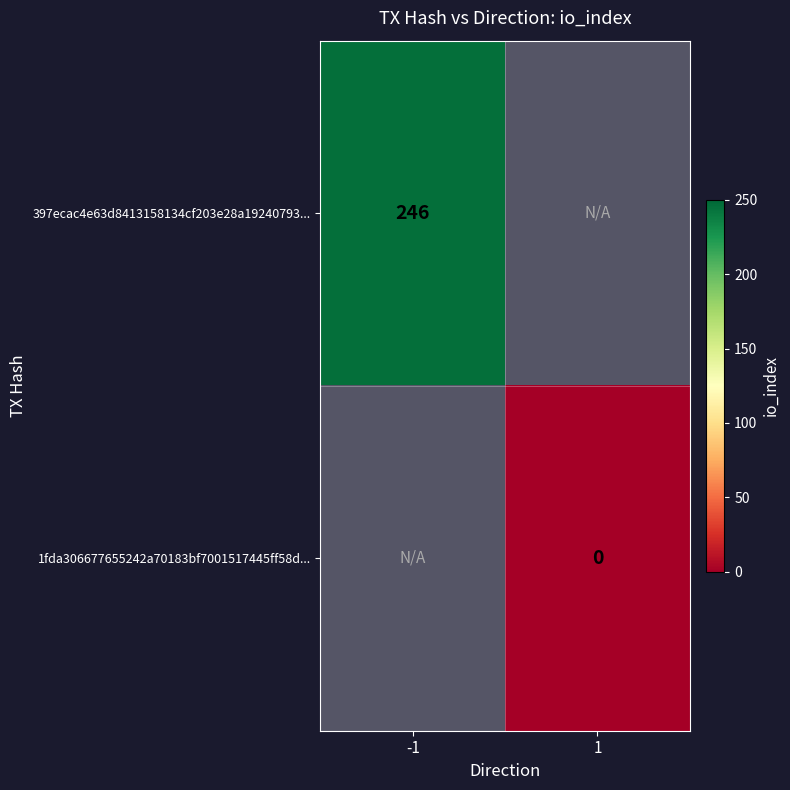

The value of 397ecac4e63d8413158134cf203e28a19240793... at -1 is 246. True or false?

True